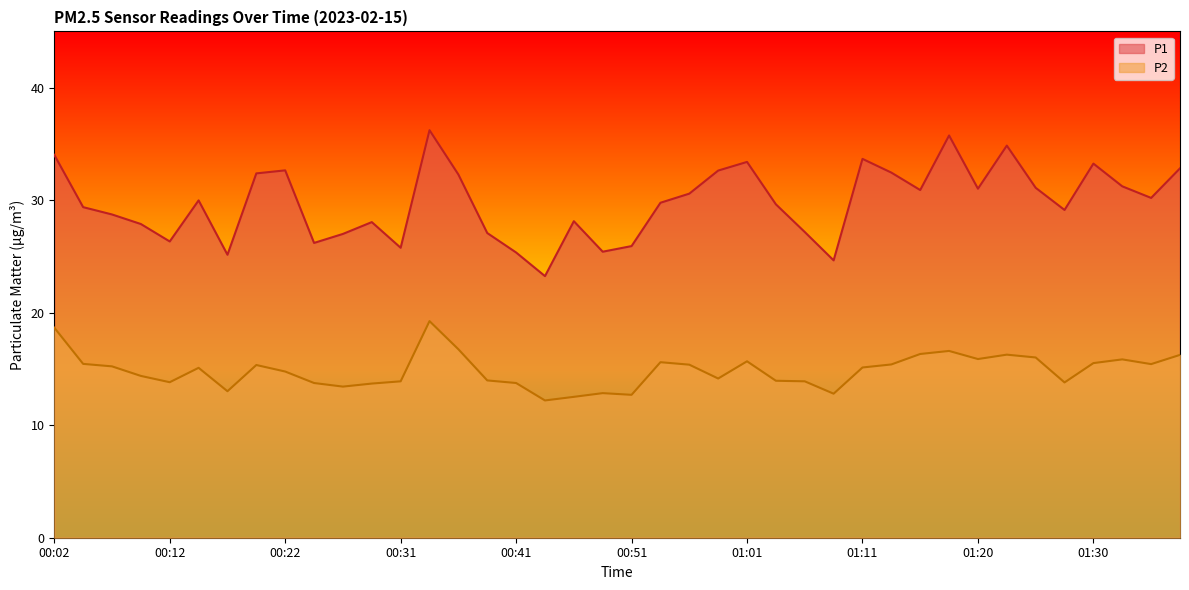

What is the difference between the second highest and minimum values in the P1 series?

12.5